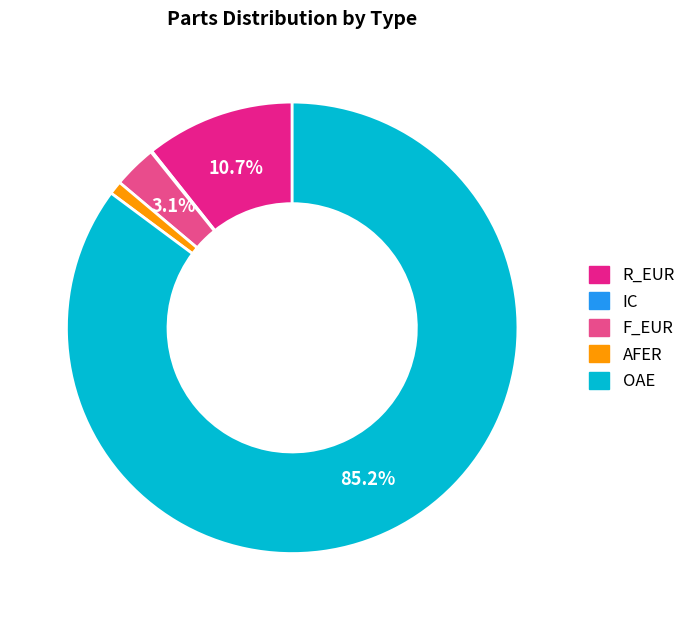

To the nearest percent, what is the difference between the R_EUR and OAE slice percentages?

74%